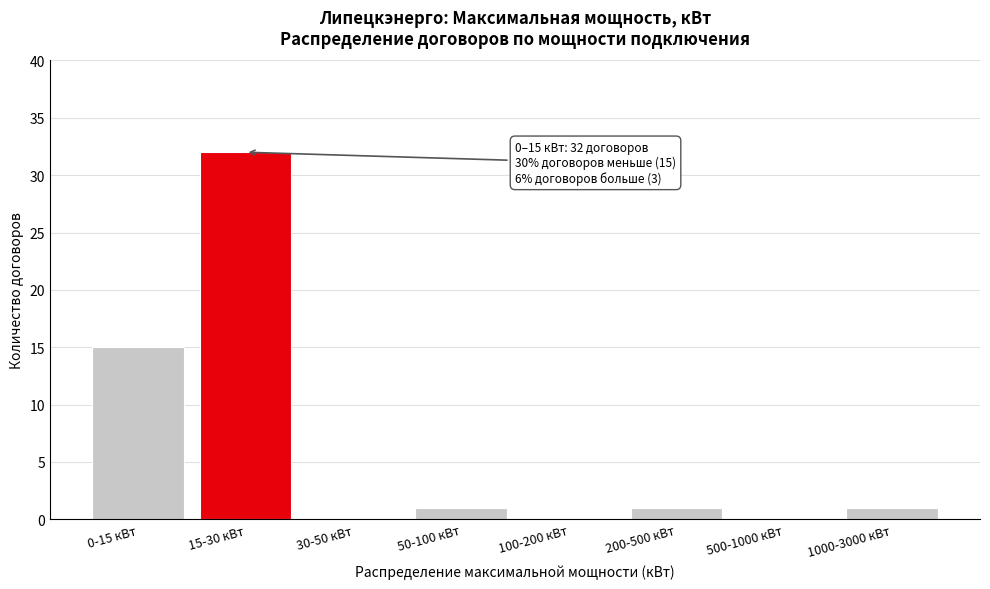

Reading right to left, what are all the values shown in this chart?

1000-3000 кВт=1	500-1000 кВт=0	200-500 кВт=1	100-200 кВт=0	50-100 кВт=1	30-50 кВт=0	15-30 кВт=32	0-15 кВт=15